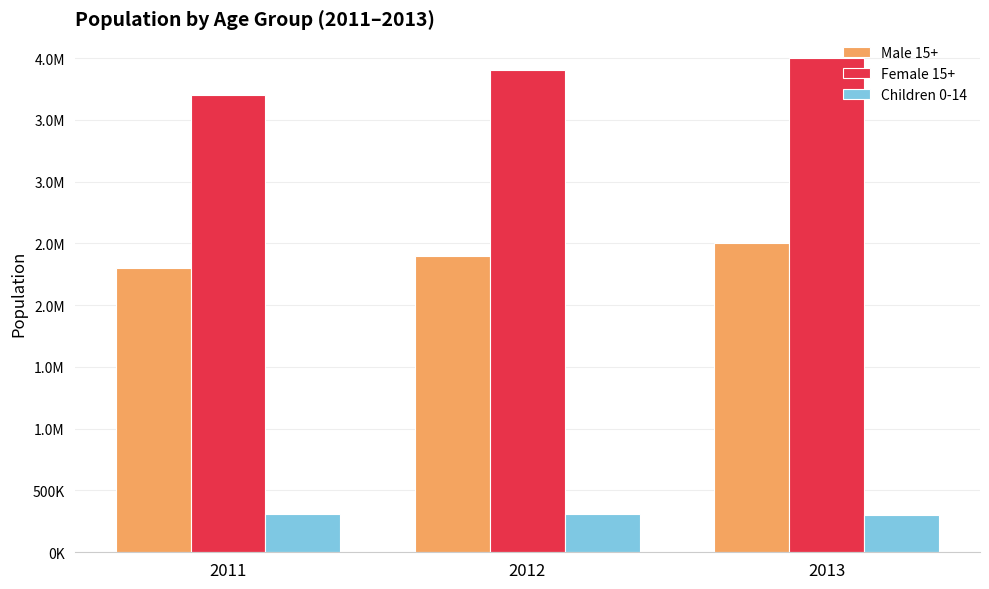

Reading left to right, transcribe all the data shown in this chart.

Male 15+: 2011=2300000	2012=2400000	2013=2500000
Female 15+: 2011=3700000	2012=3900000	2013=4000000
Children 0-14: 2011=310000	2012=310000	2013=300000